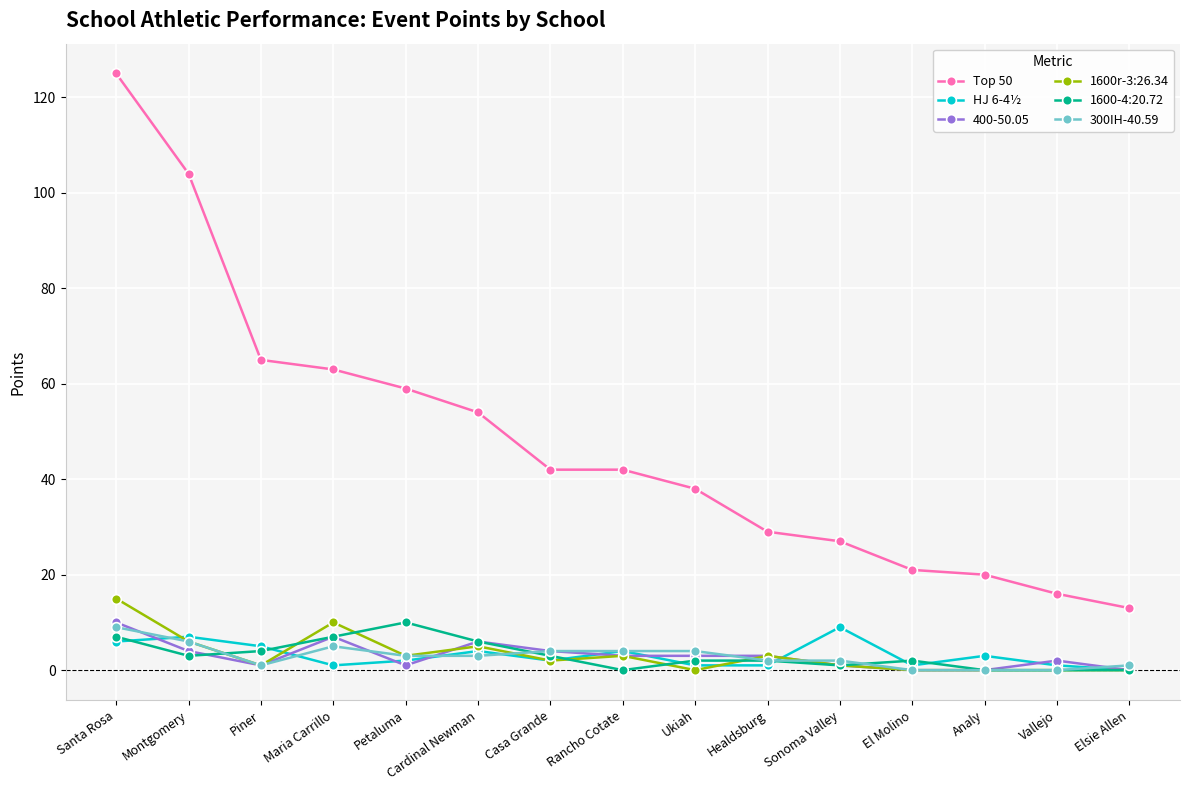

Which series has the largest range (max minus min)?

Top 50